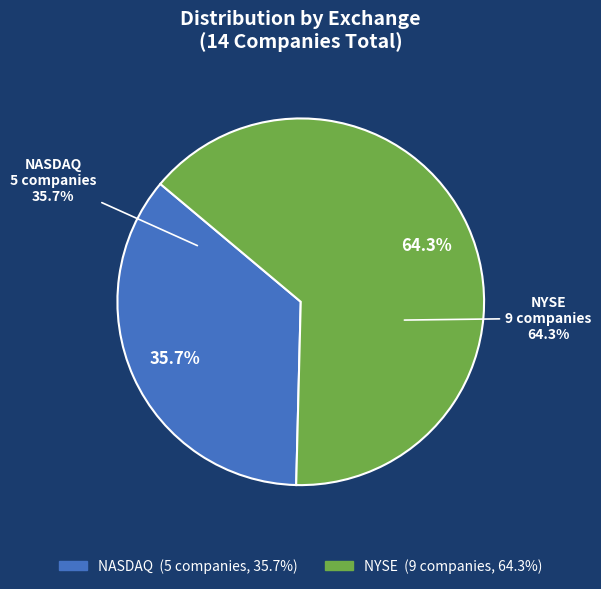

What percentage is the NYSE slice, to the nearest percent?

64%